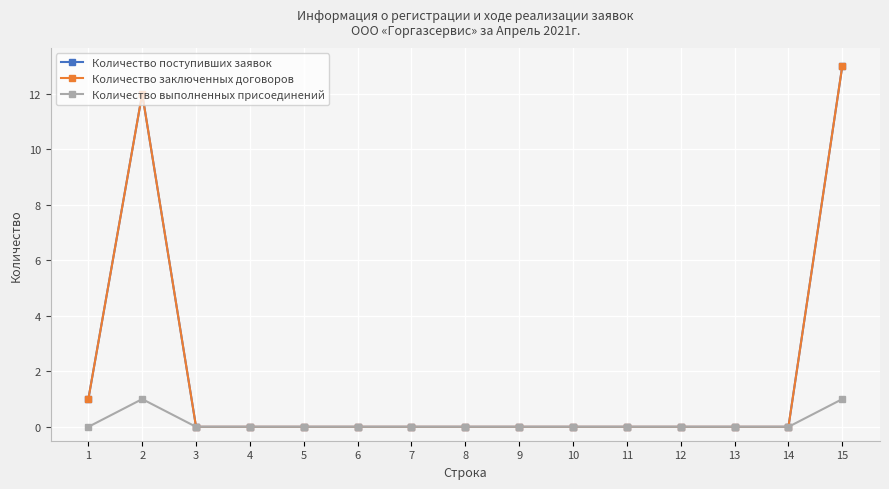

Is it true that Количество поступивших заявок equals -8 at 9?

False